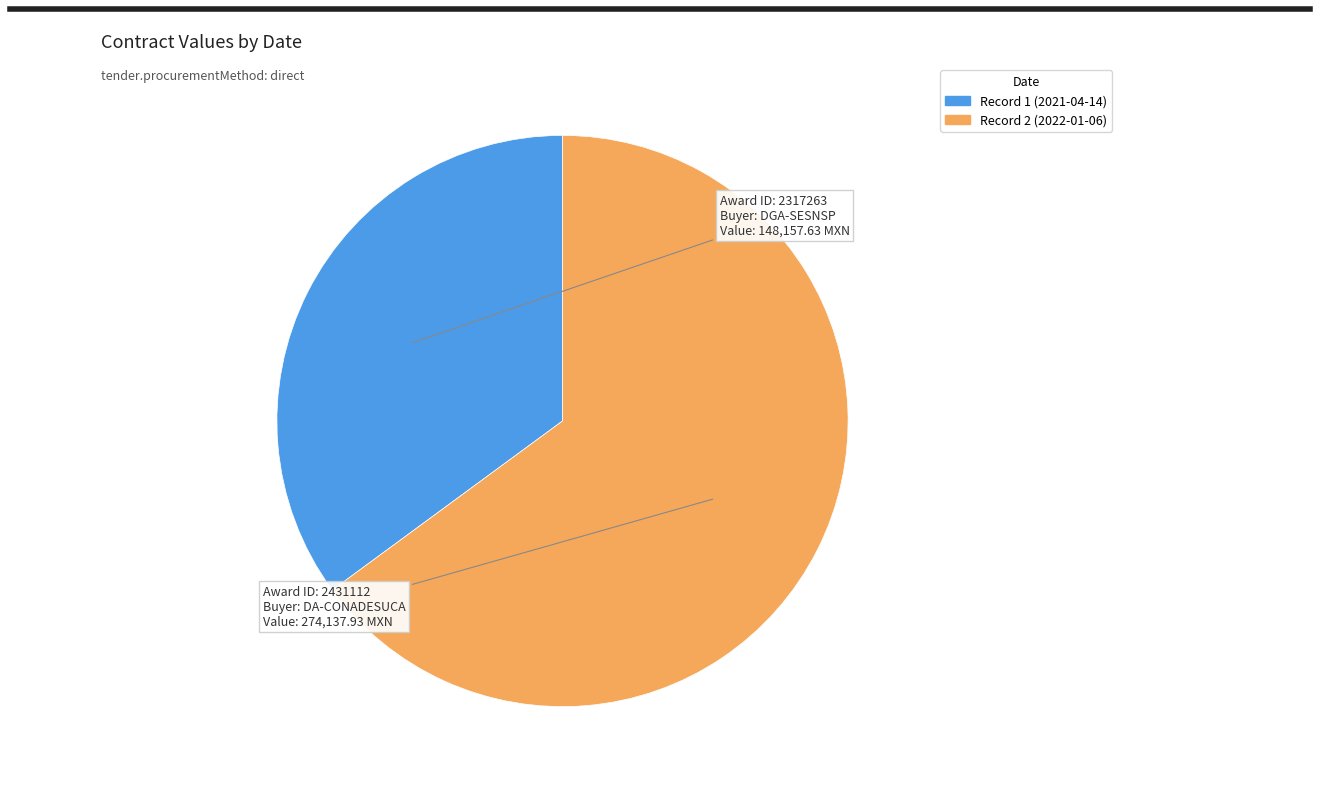

Is there any slice that represents more than half of the pie?

Yes